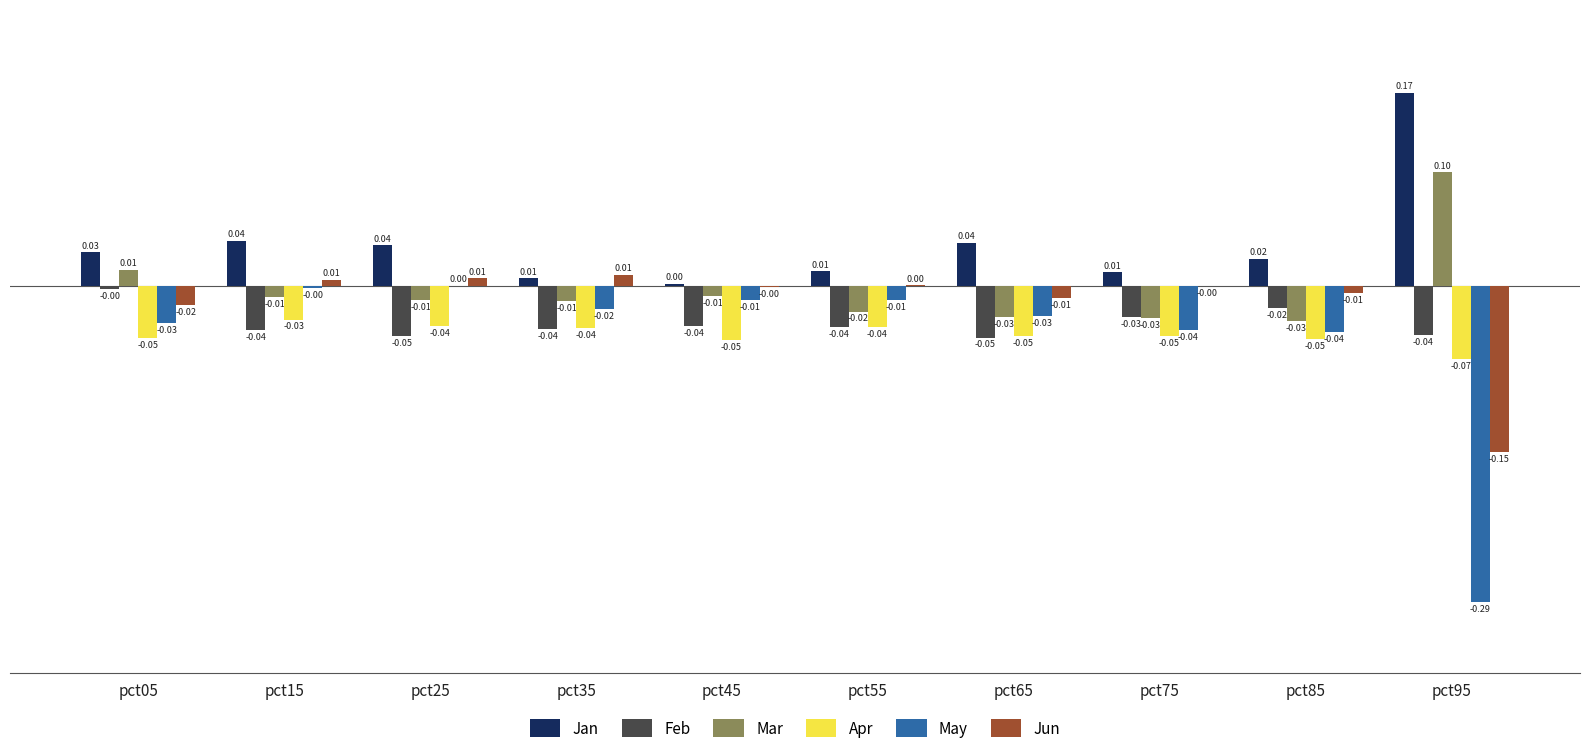

Is the value of Feb at pct35 greater than the value of Mar at pct05?

No